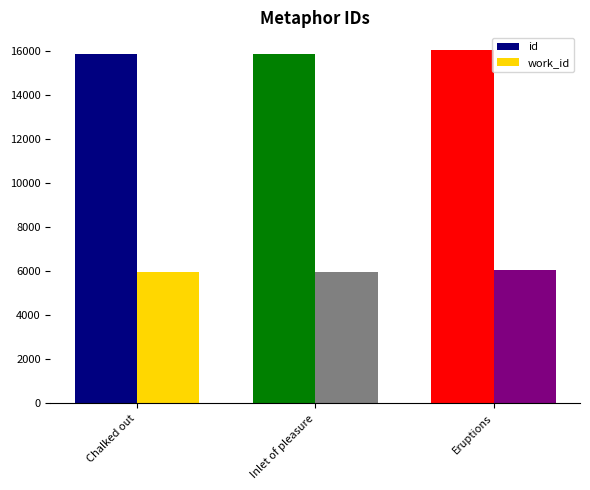

What is the minimum value shown in the chart?

5960